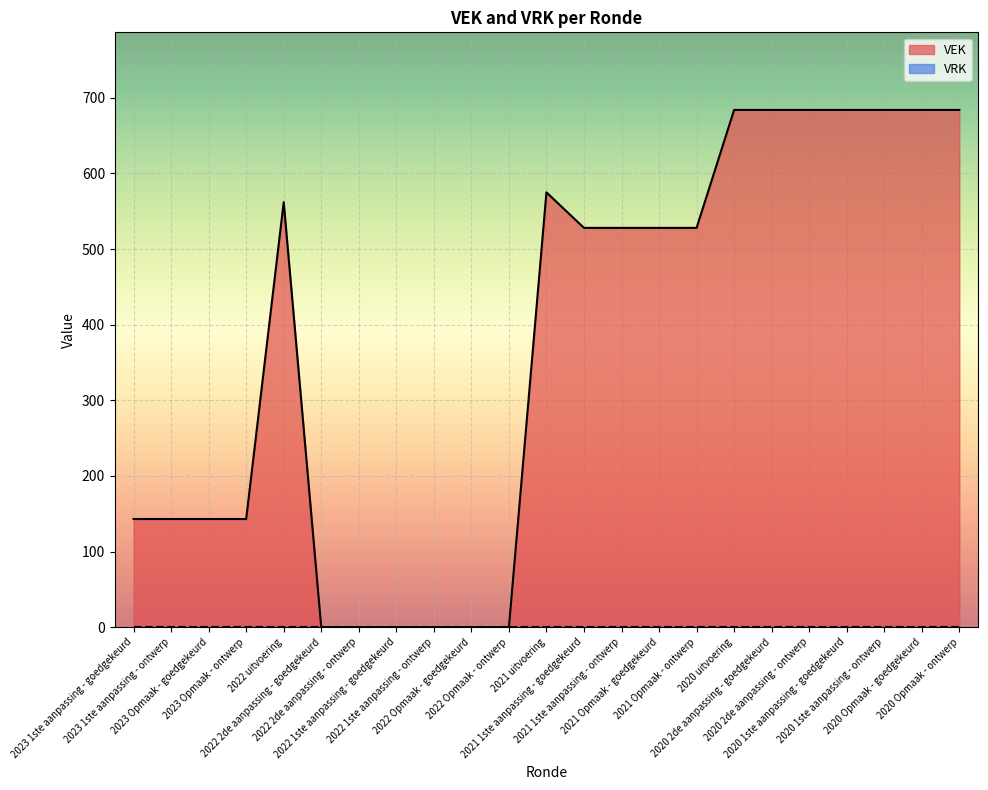

How many data points are less than 528?

10